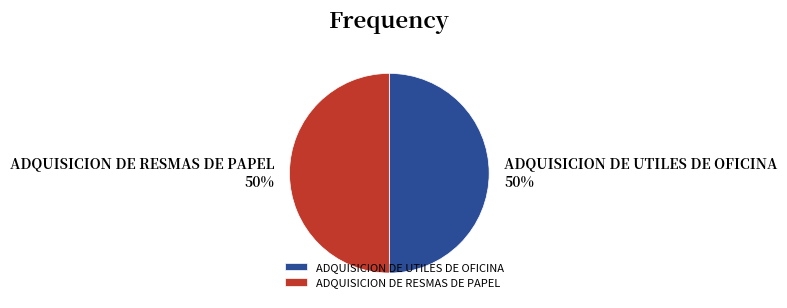

True or false: ADQUISICION DE RESMAS DE PAPEL accounts for 50% of the total.

True